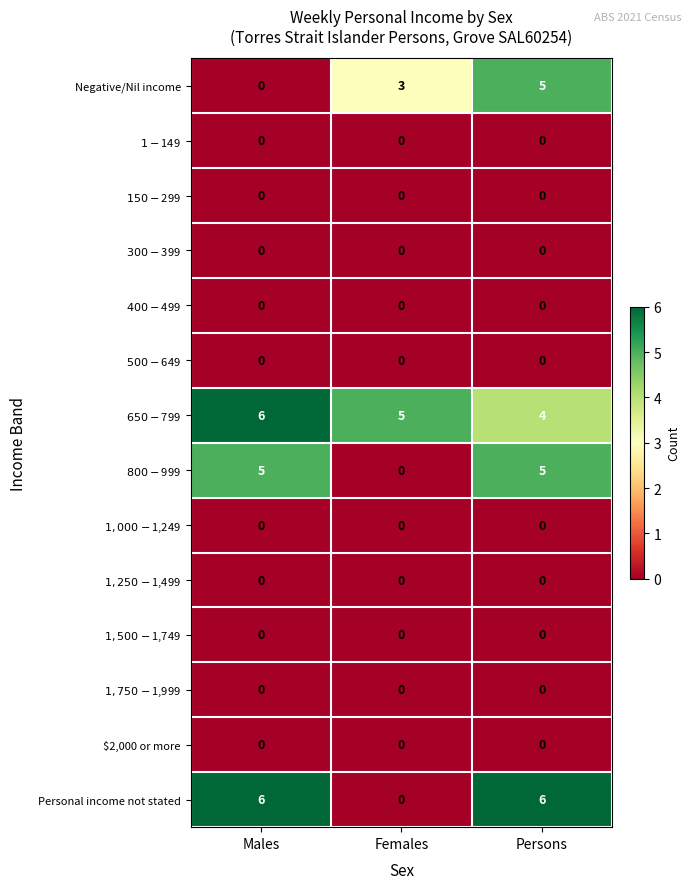

Which series has the largest range (max minus min)?

Personal income not stated